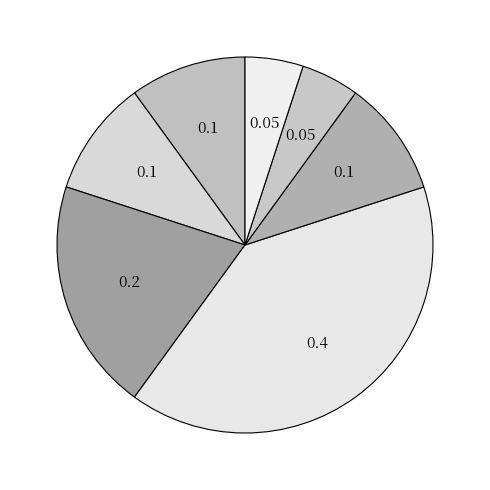

How many segments does this pie chart have?

7